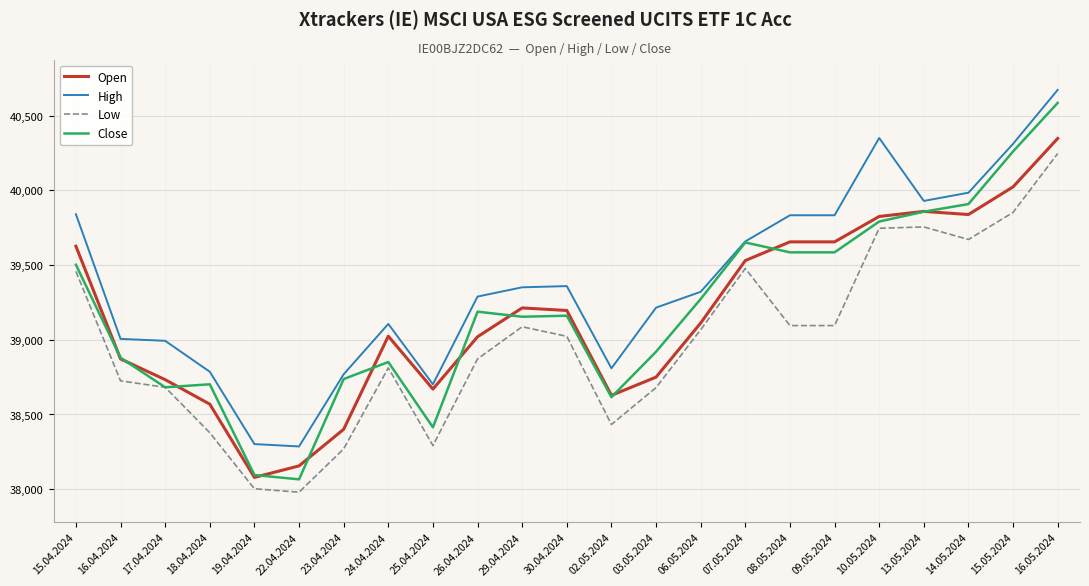

True or false: Low and High intersect in this chart.

False